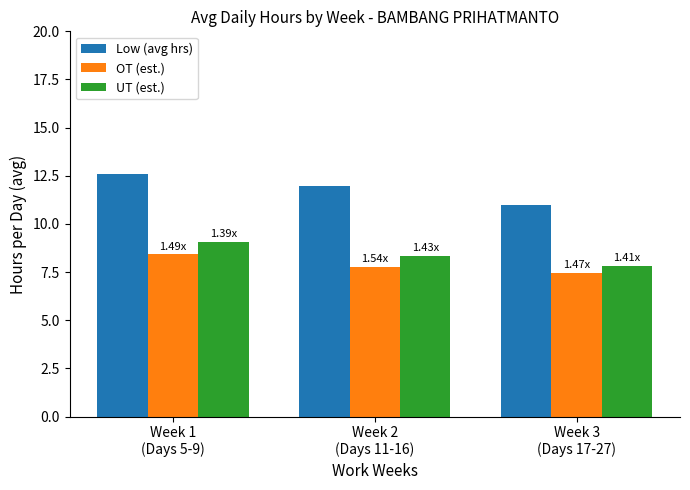

Is it true that OT (est.) equals 8.4 at Week 1
(Days 5-9)?

True